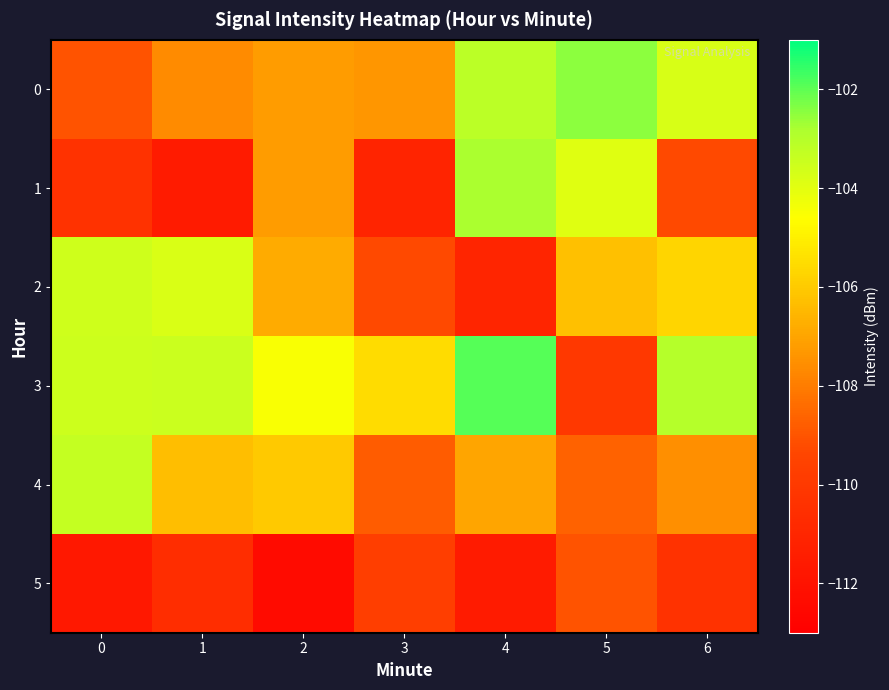

What is the spread (max minus min) of values at 1?

8.1